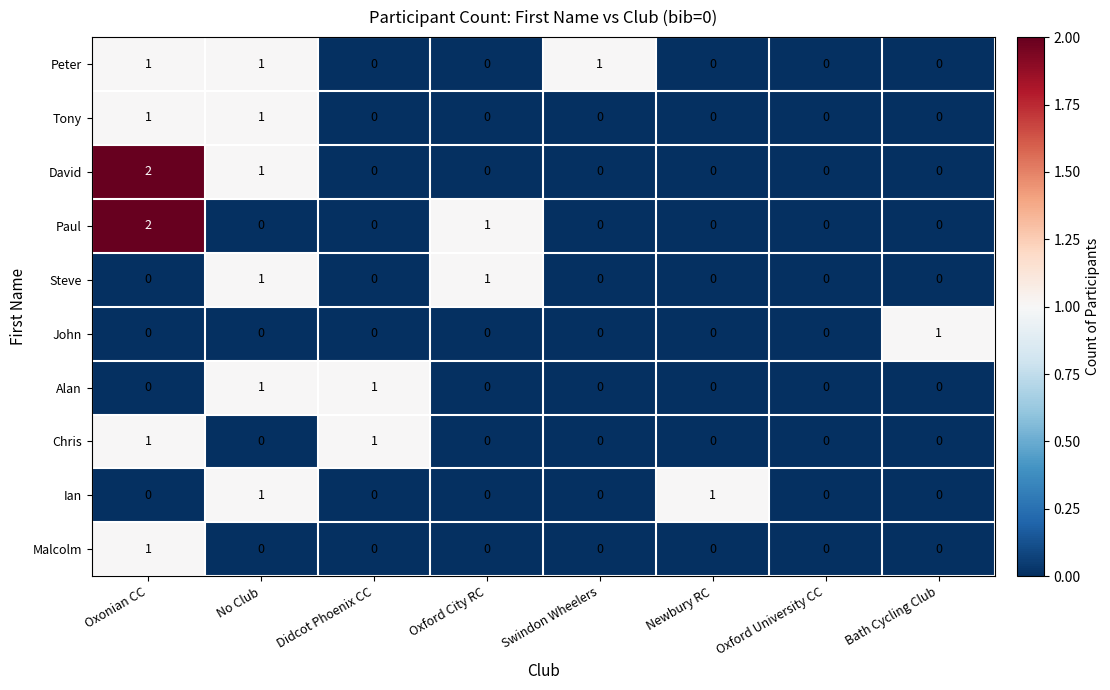

What is the total value across all series at Oxford City RC?

2